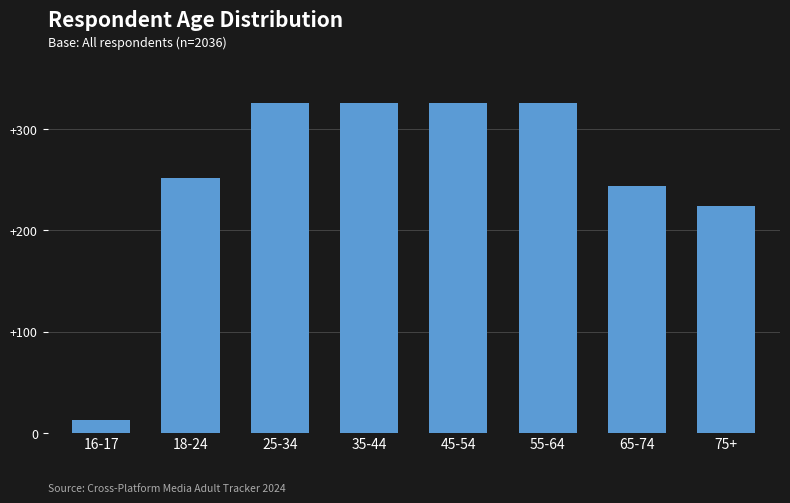

What is the difference between the maximum and minimum values?

313